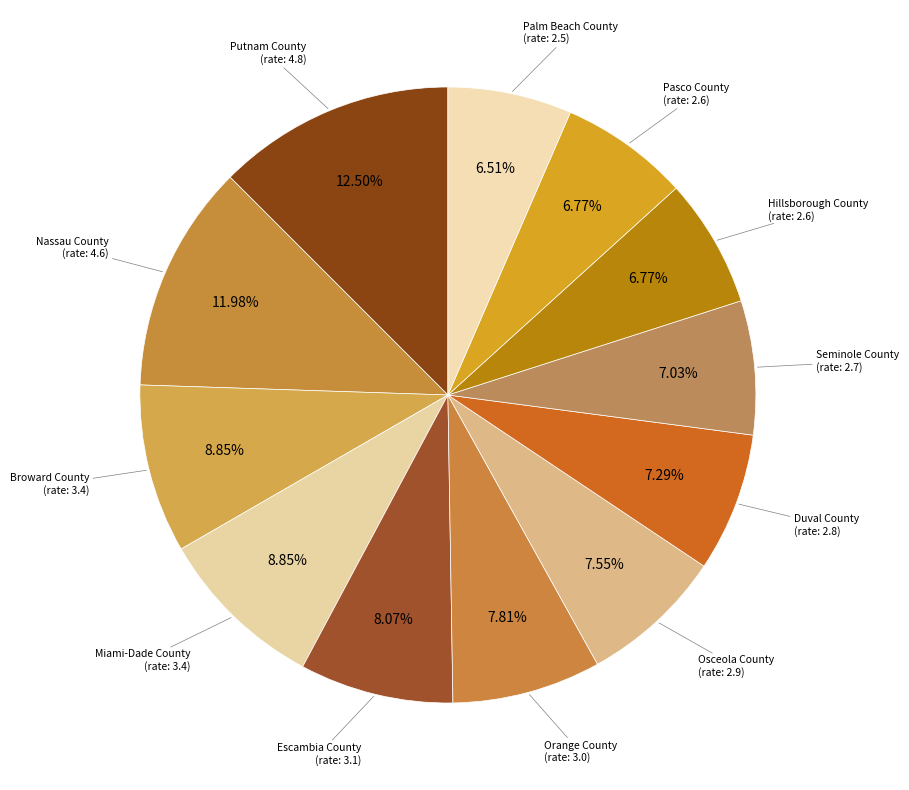

To the nearest percent, what is the average slice percentage?

8%